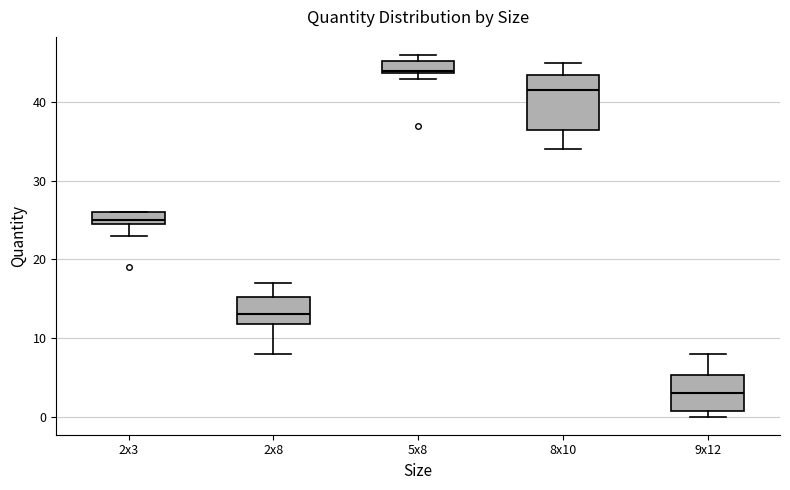

Reading left to right, transcribe this box plot: for each box, give where its median line is, the range the box spans, and where its two whiskers end, as read against the y-axis. The values are not printed on the chart, so give them approximately, as read against the axis.

2x3: median 25 (just above the box's lower edge), box 25 to 26, whiskers 23 to 26
2x8: median 13, box 12 to 15, whiskers 8 to 17
5x8: median 44, box 44 to 45, whiskers 43 to 46
8x10: median 42, box 37 to 44, whiskers 34 to 45
9x12: median 3, box 1 to 5, whiskers 0 to 8